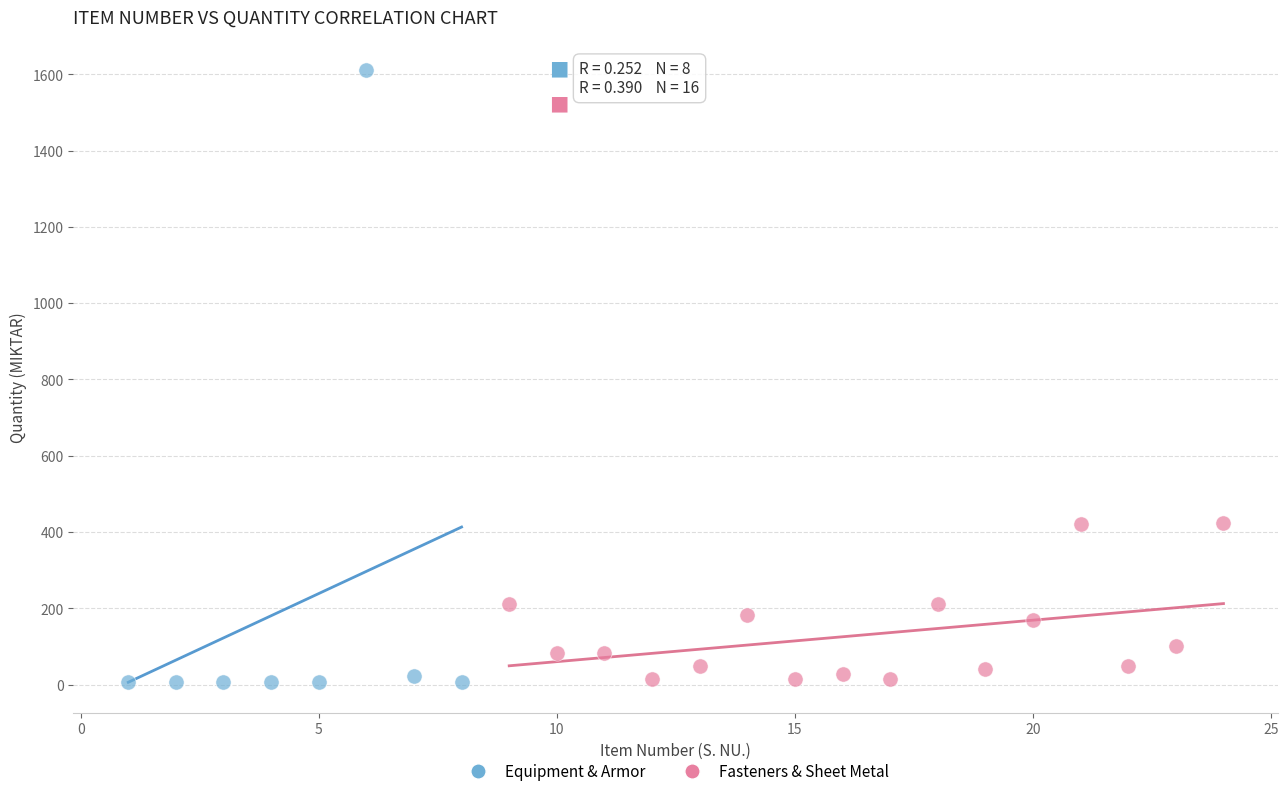

Which series has the largest Y range (max minus min)?

Equipment & Armor